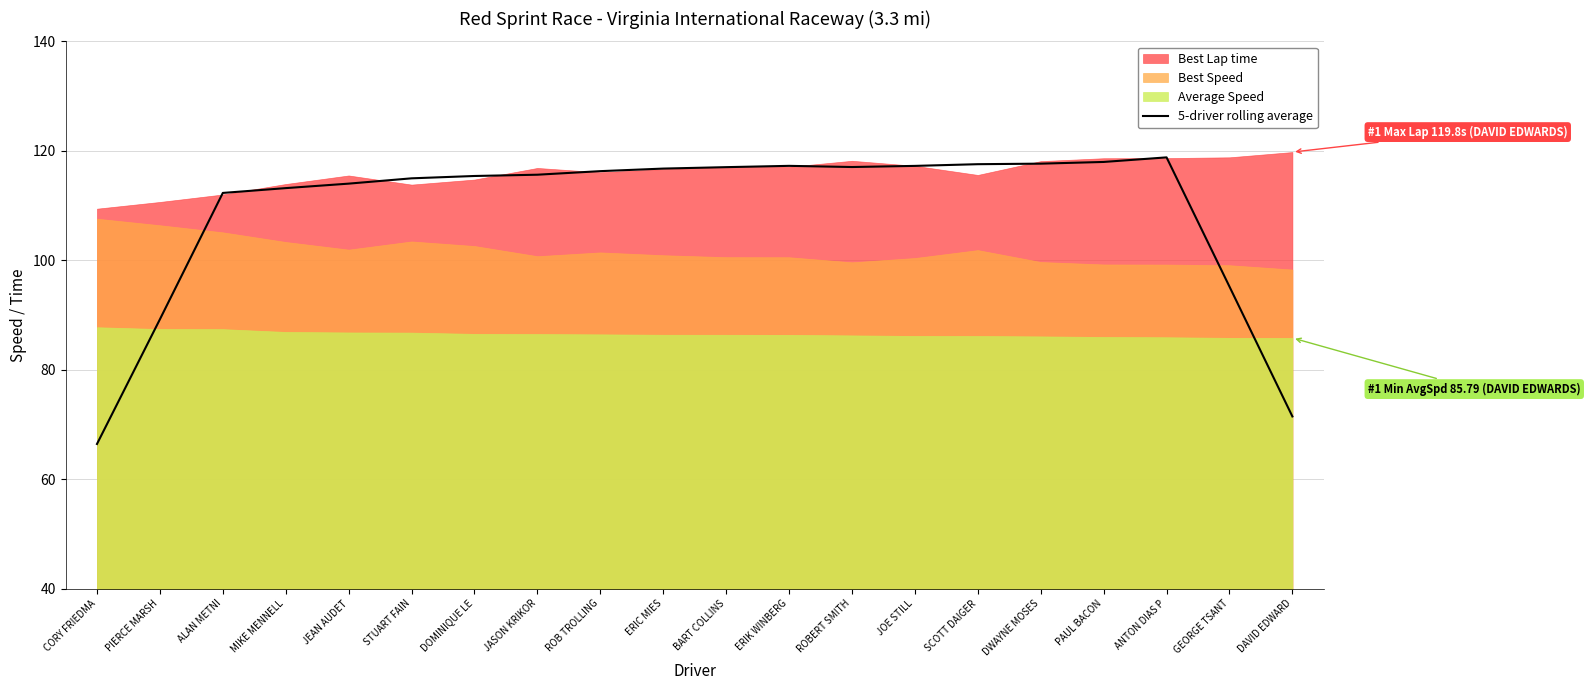

The value at GEORGE TSANT is 128.6. True or false?

False